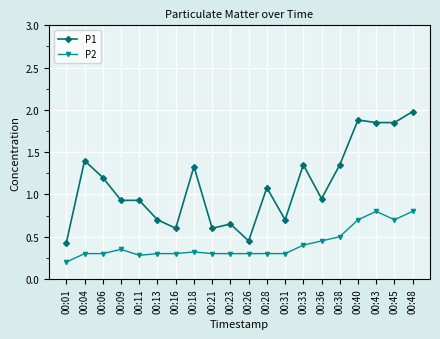

True or false: P1 has more than 0 points higher than both neighbors.

True